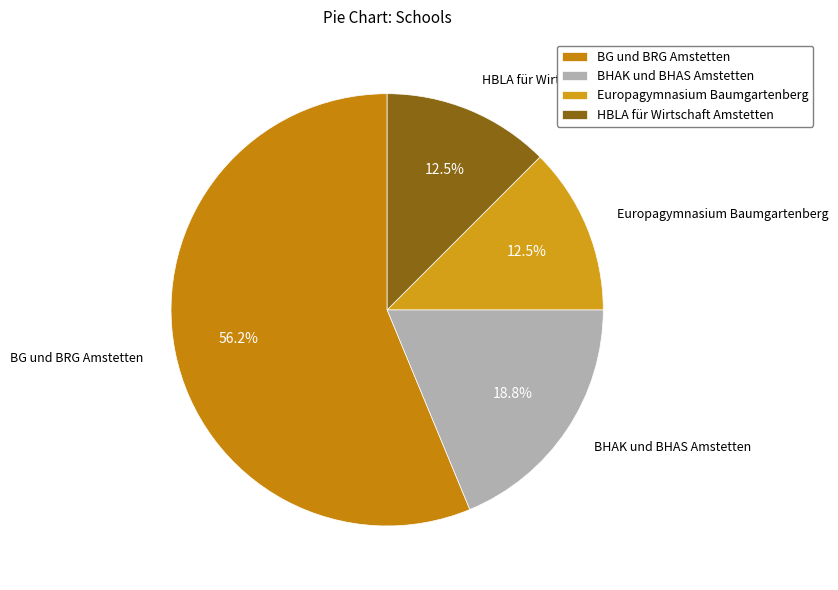

Count the number of slices in the pie.

4